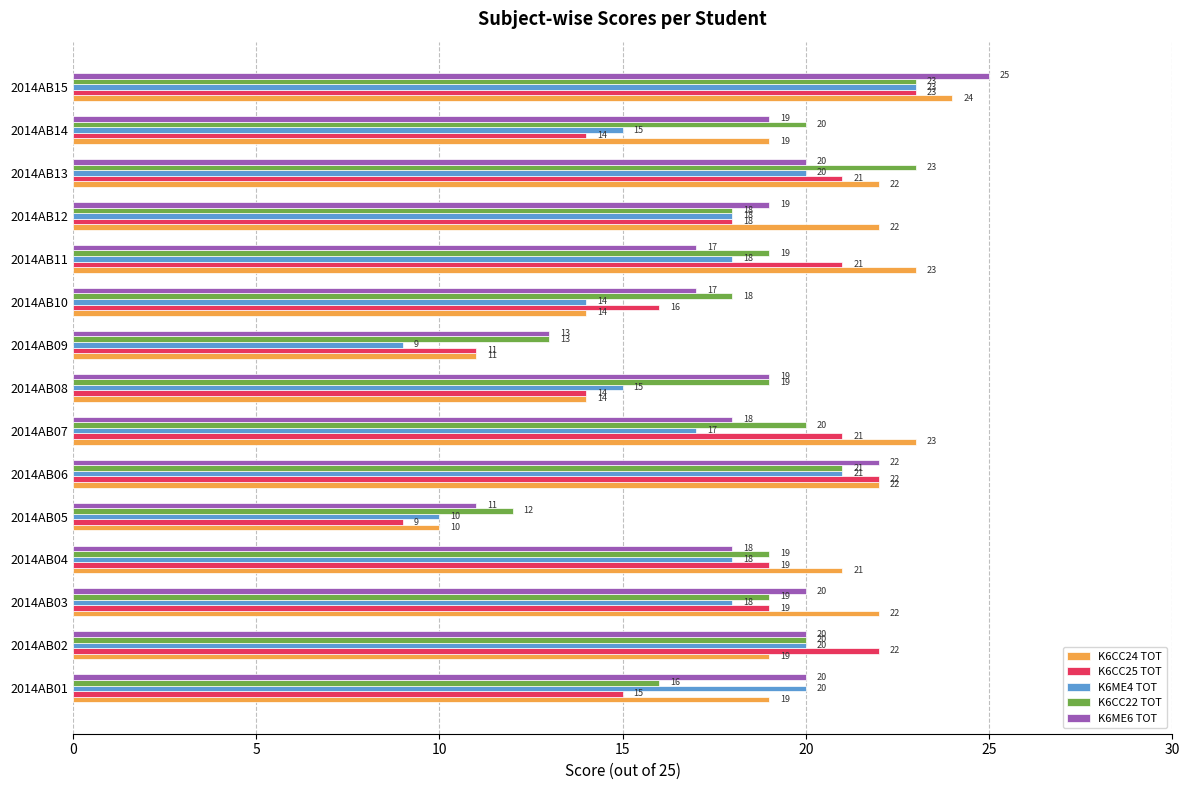

How many data points in K6ME6 TOT are less than 19?

6